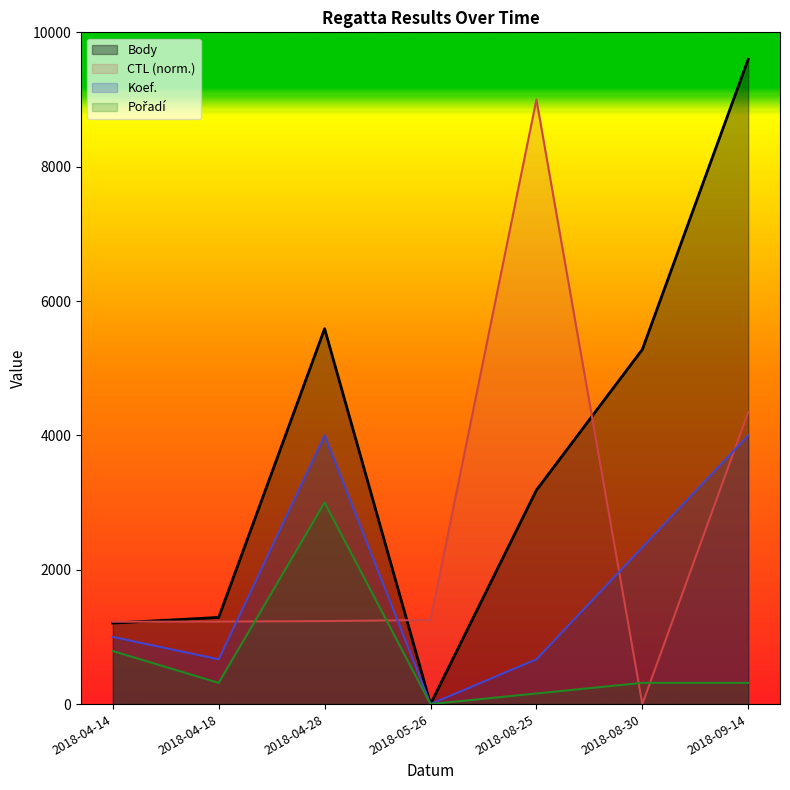

What is the difference between the maximum and minimum values in the Body series?

9600.0